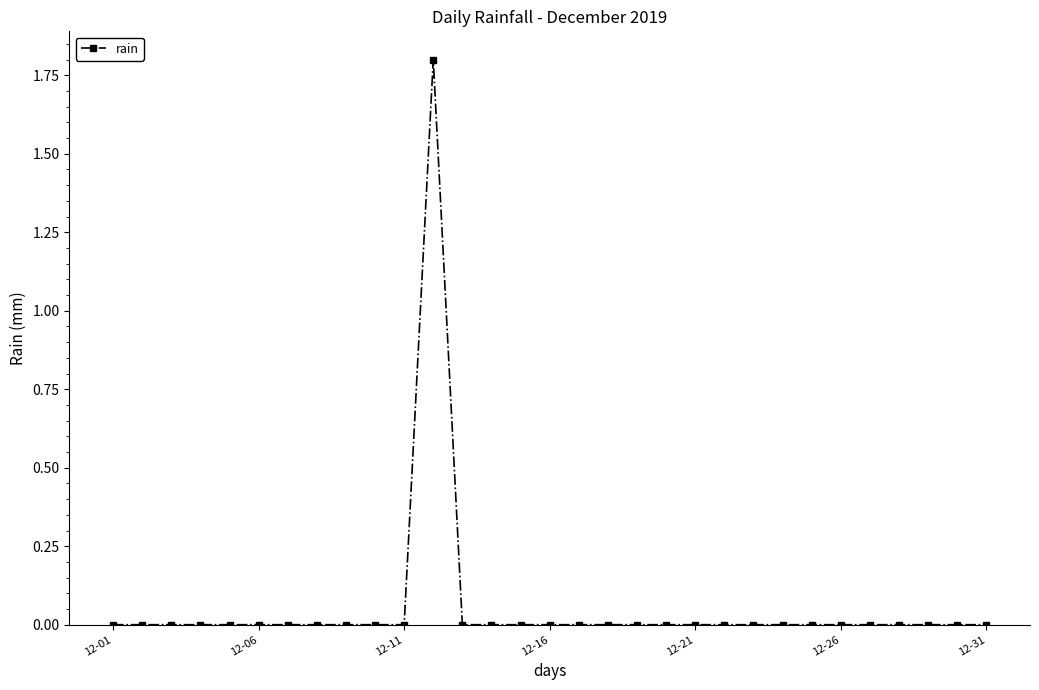

Reading left to right, list all the values displayed in this chart.

0.0	0.0	0.0	0.0	0.0	0.0	0.0	0.0	0.0	0.0	0.0	1.8	0.0	0.0	0.0	0.0	0.0	0.0	0.0	0.0	0.0	0.0	0.0	0.0	0.0	0.0	0.0	0.0	0.0	0.0	0.0